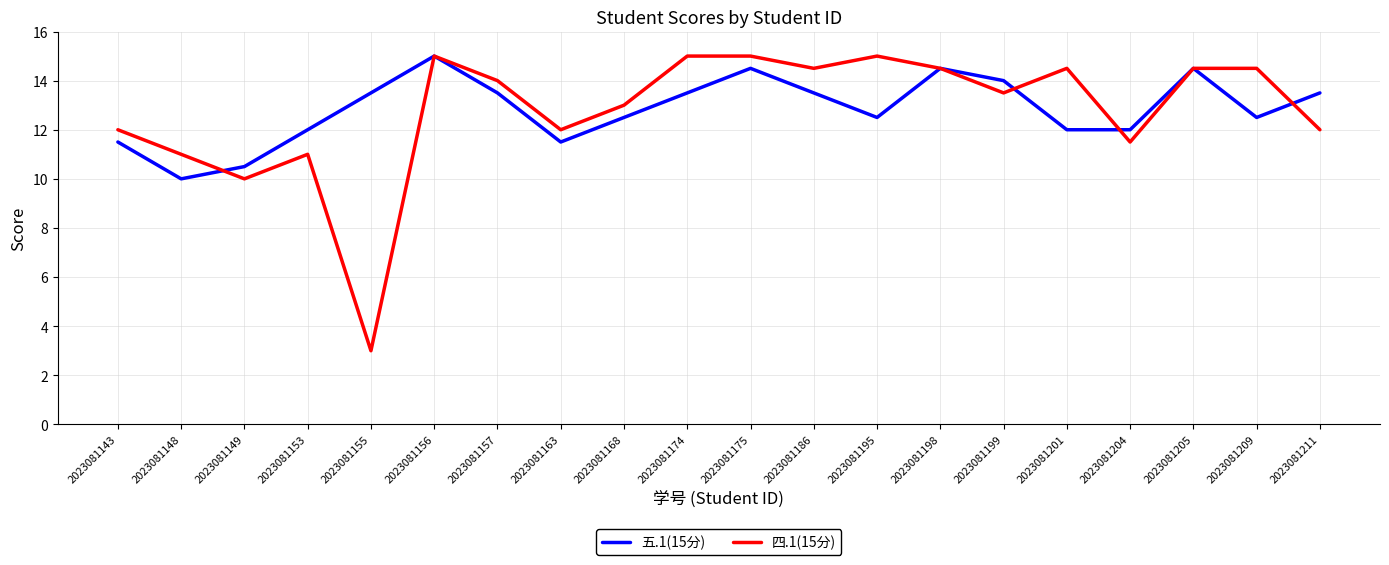

What are all the series names shown in the legend?

五.1(15分), 四.1(15分)